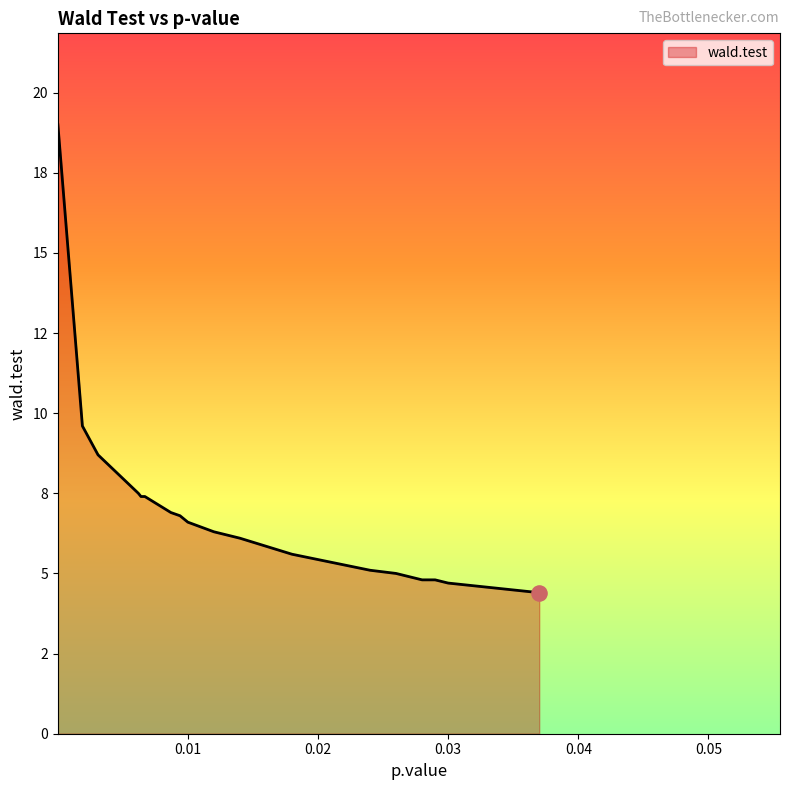

Is this an area chart (filled region under the line)?

Yes